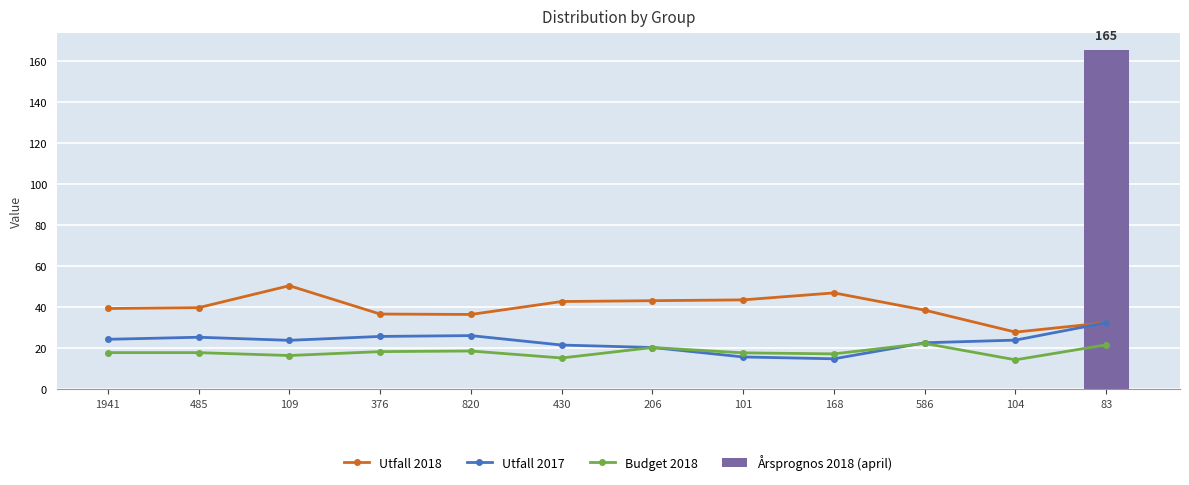

At 168, list the series in order from largest to smallest.

Utfall 2018, Budget 2018, Utfall 2017